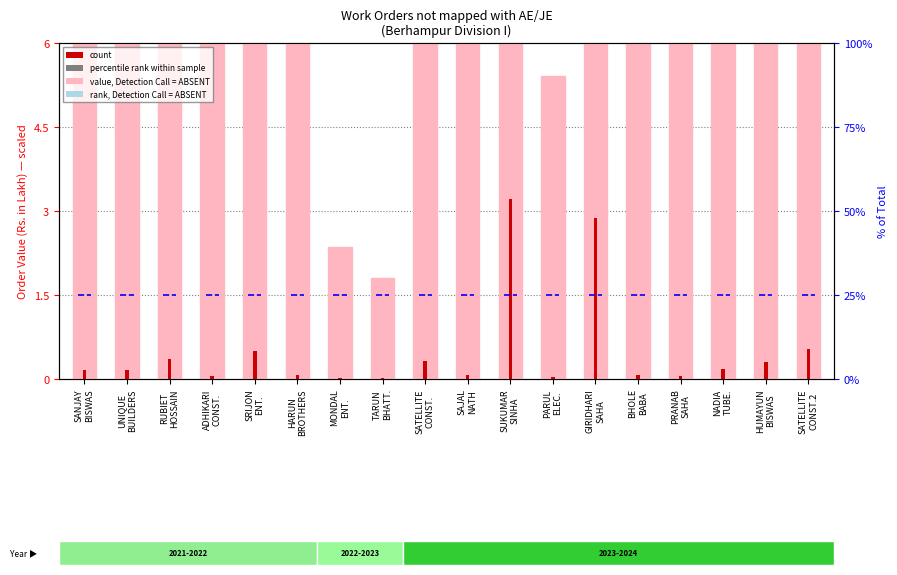

What is the difference between the value, Detection Call = ABSENT values at SANJAY
BISWAS and HARUN
BROTHERS?

10.4